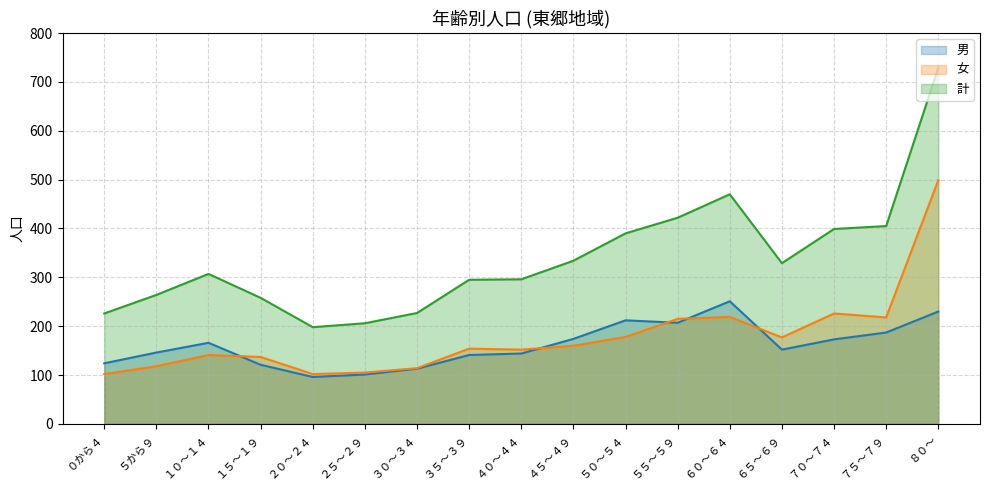

At which label is 男 closest to 173?

７０～７４